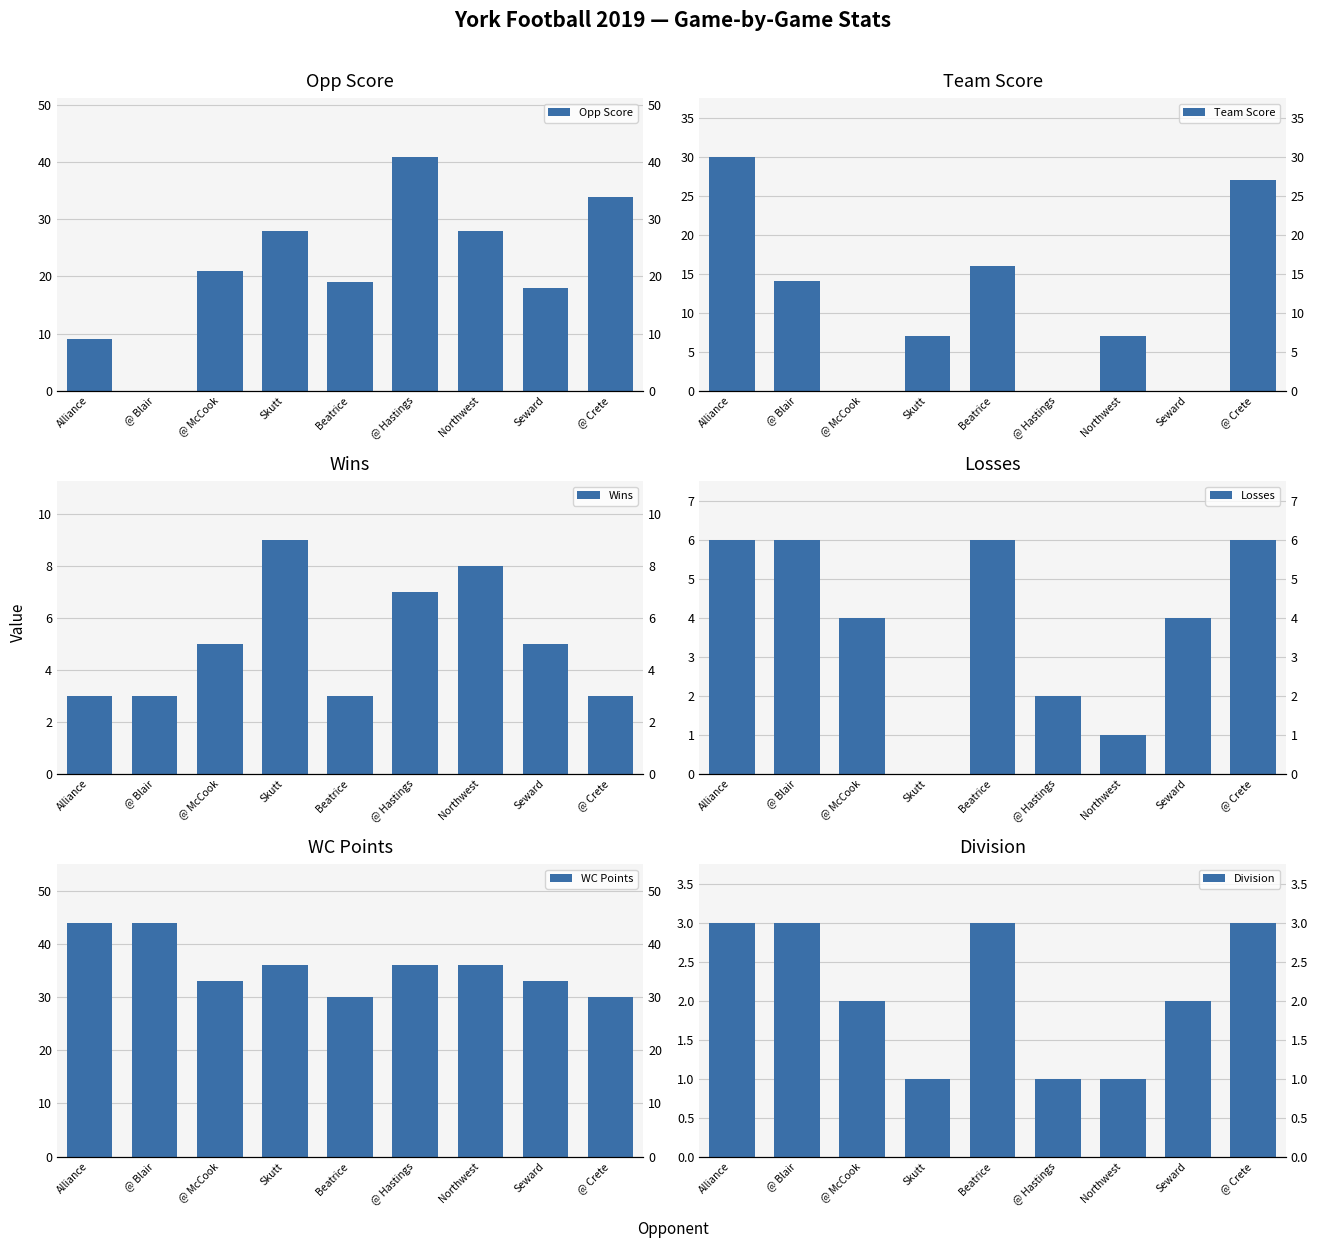

What is the lowest value of the Wins series?

3